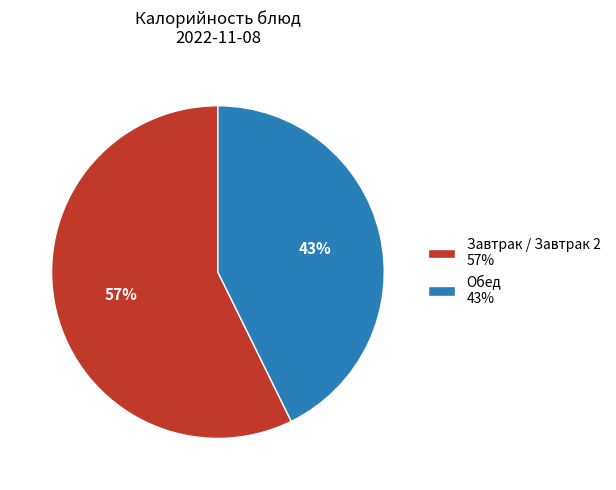

To the nearest percent, what percentage of the pie is Обед 43%?

43%